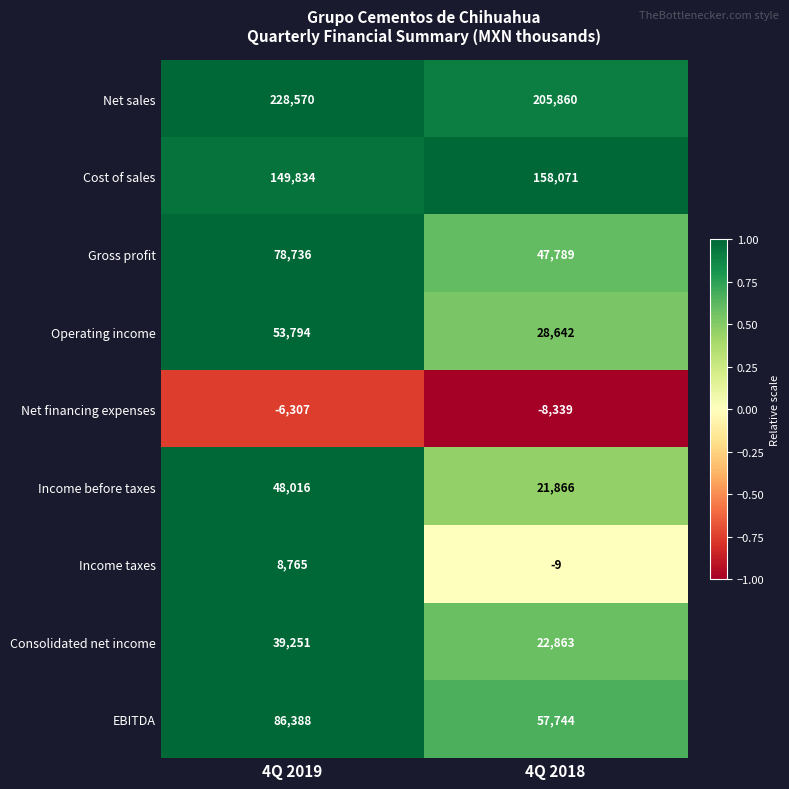

What is the spread (max minus min) of values at 4Q 2018?

214199